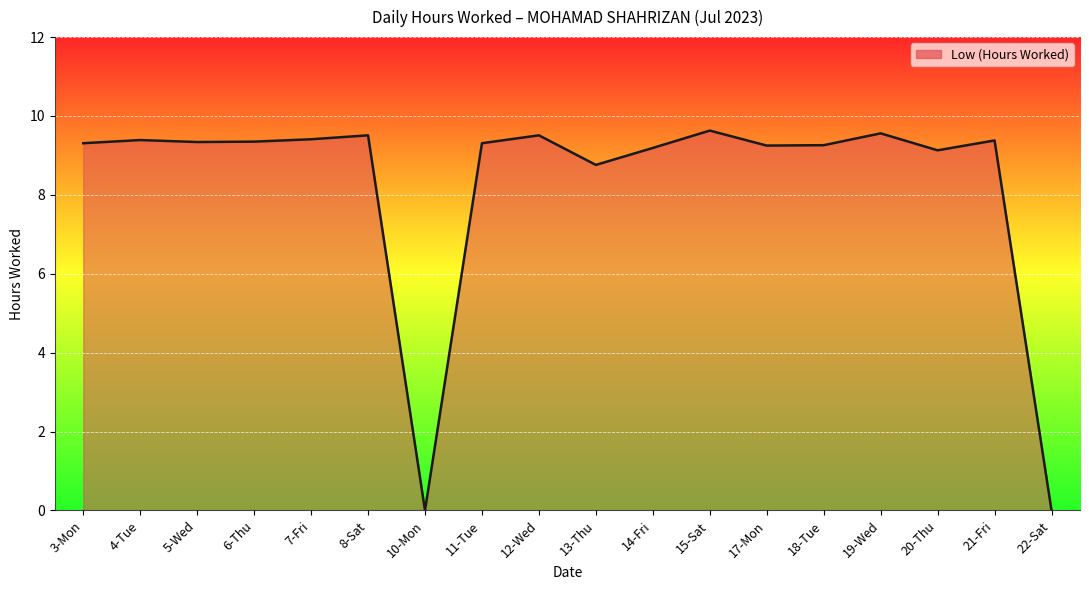

Approximately how many times larger is the value at 5-Wed compared to 20-Thu?

1.0